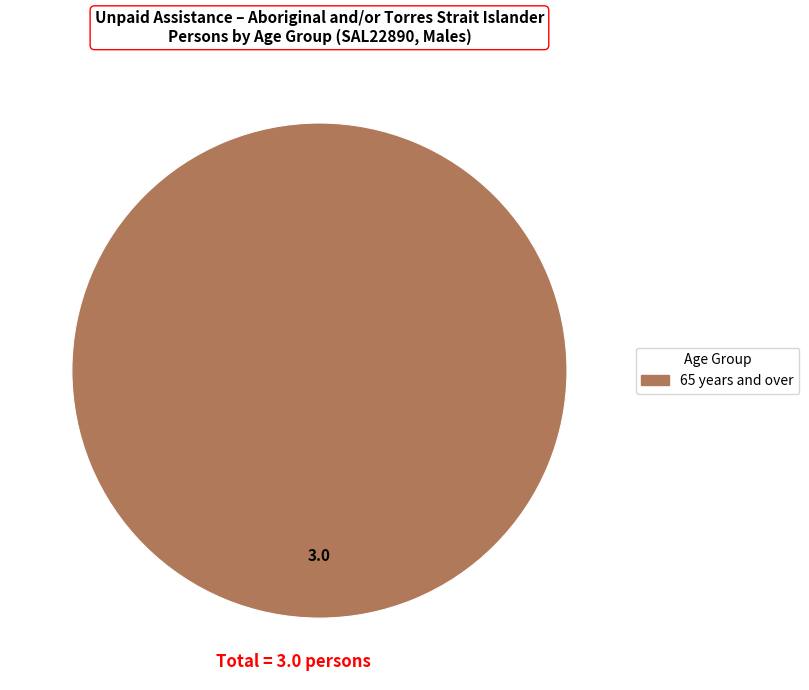

Is there any slice that represents more than half of the pie?

Yes